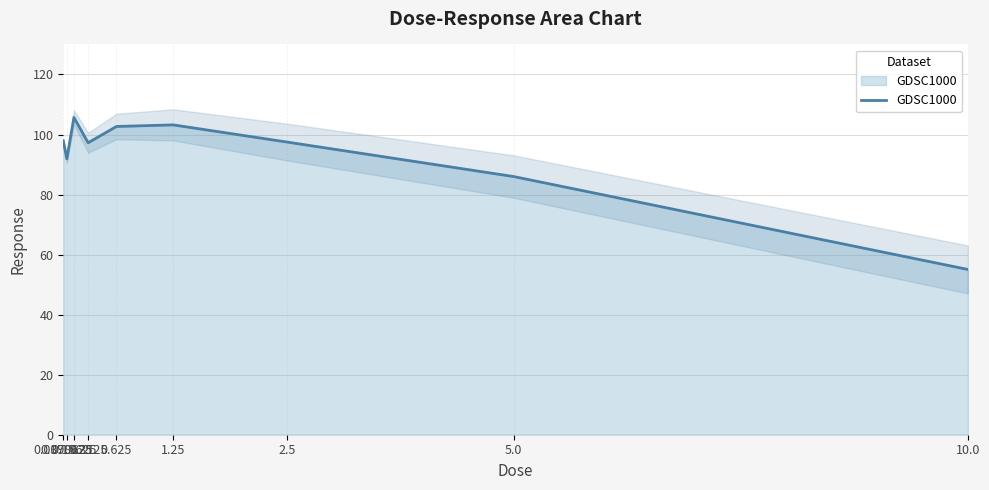

What is the approximate value at 0.15625?

105.7